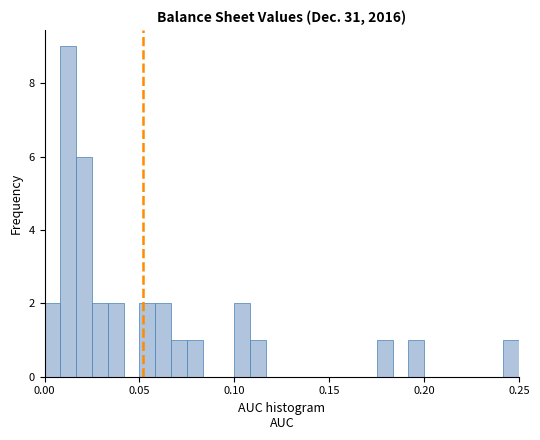

Read against the x-axis, roughly where is the centre of the tallest bar?

0.015